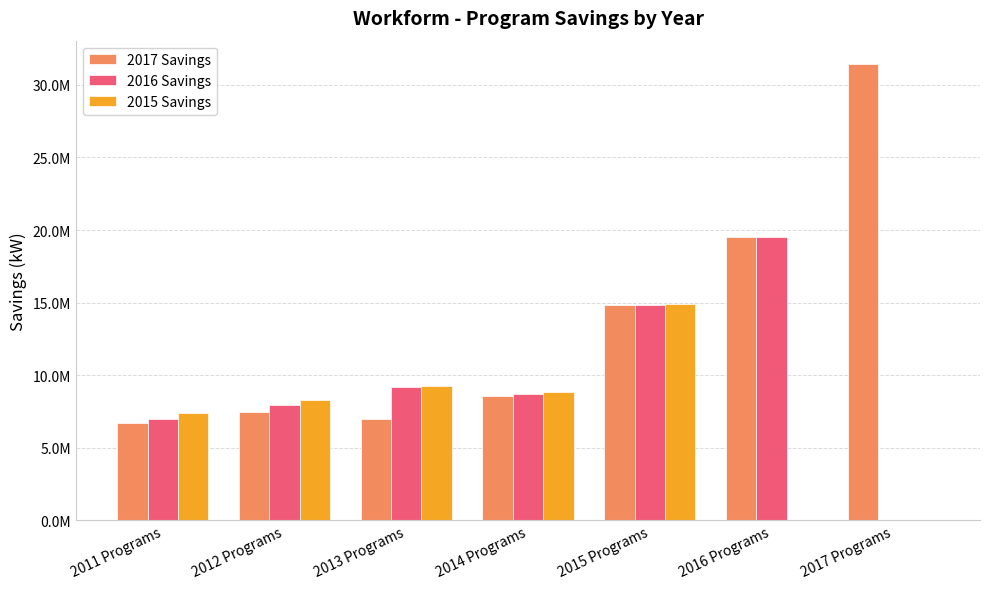

Which series has the largest range (max minus min)?

2017 Savings